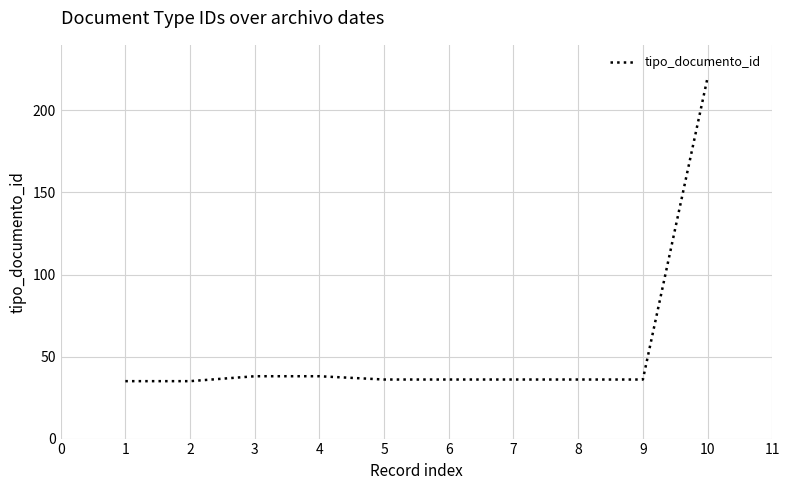

How many lines are shown in the chart?

1